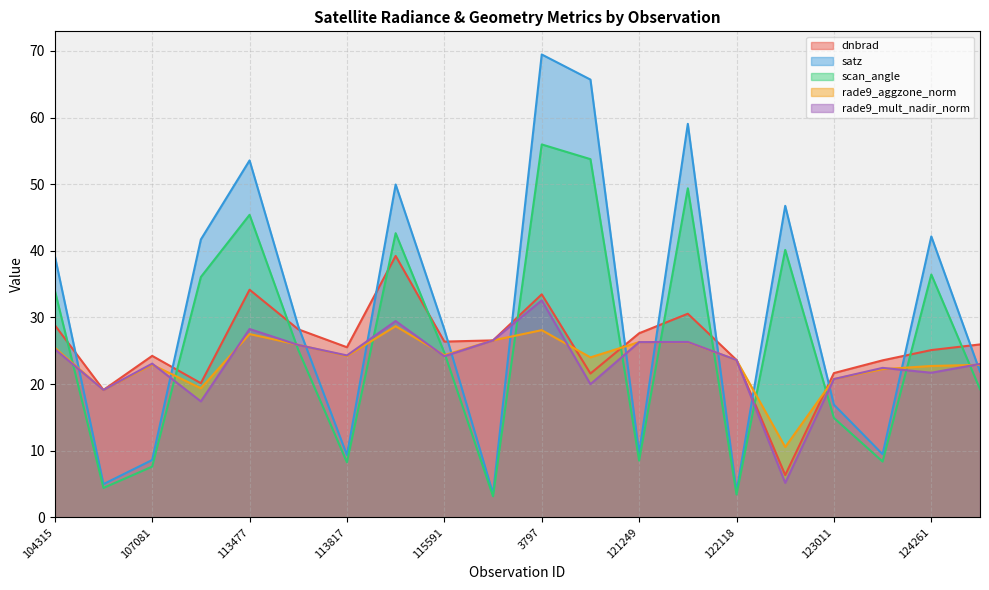

Where do rade9_aggzone_norm and rade9_mult_nadir_norm first cross each other?

107081 and 107253